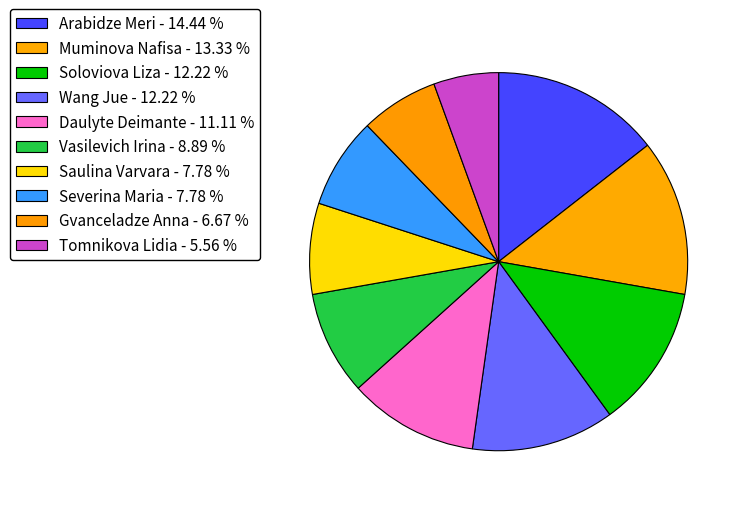

Does Saulina Varvara represent more than half of the total?

No